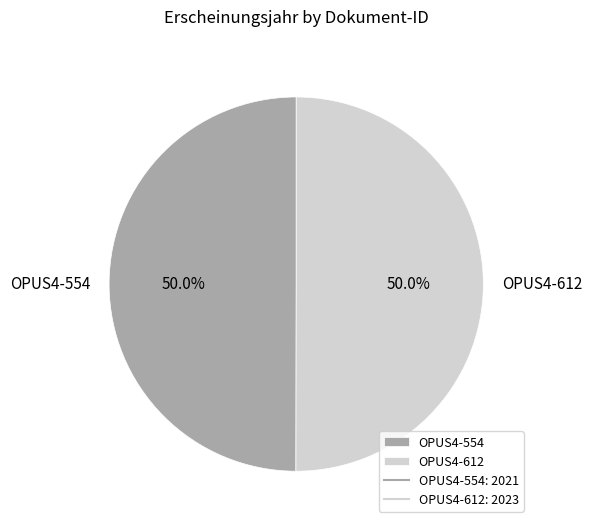

What portion of the pie excludes OPUS4-554?

50.0%